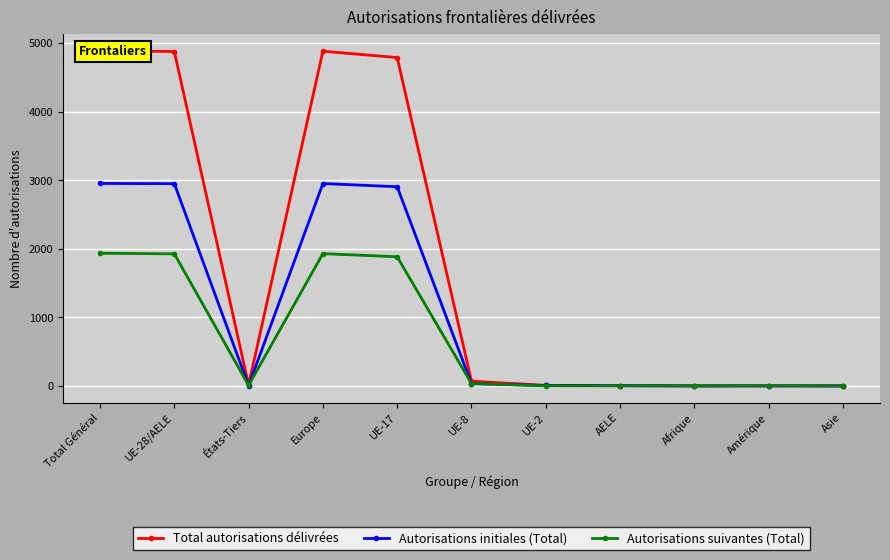

The value of Autorisations initiales (Total) at AELE is 3. True or false?

True